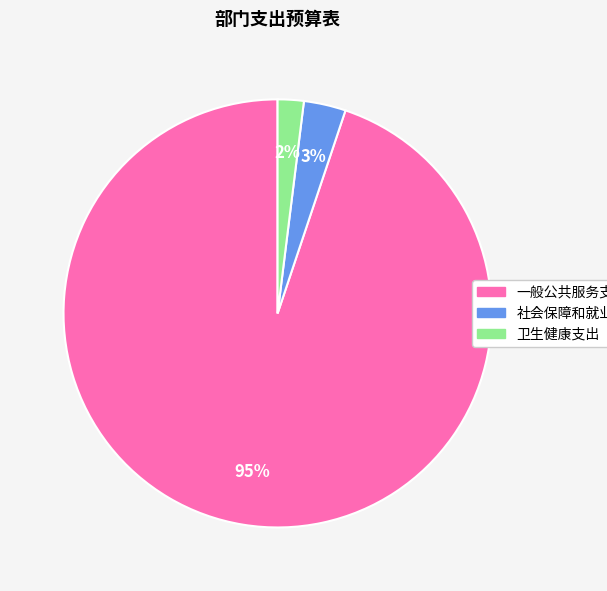

Combined, do 一般公共服务支出 and 卫生健康支出 account for over 50%?

Yes